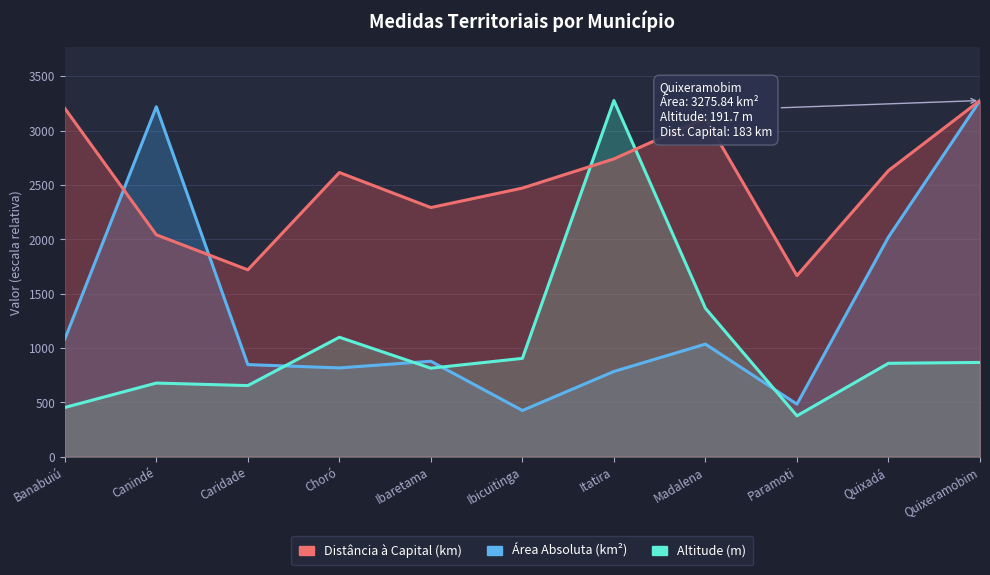

What is the label of the 3rd point from the left?

Caridade